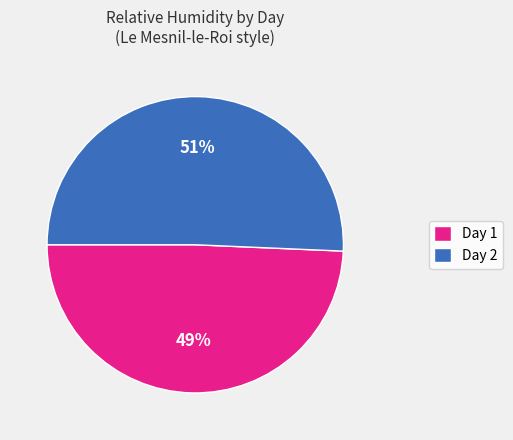

How many slices are in this pie chart?

2